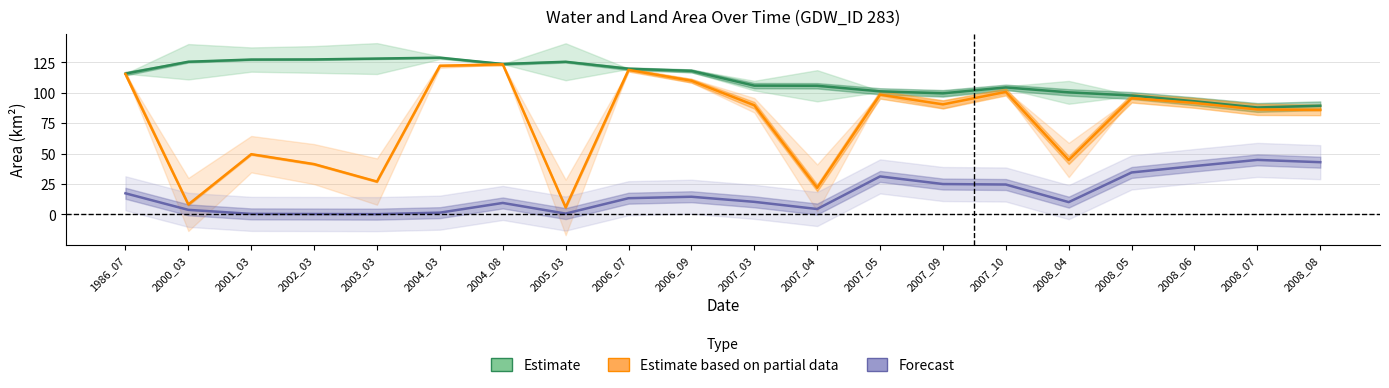

Is it true that Forecast equals 24.6 at 2007_10?

True